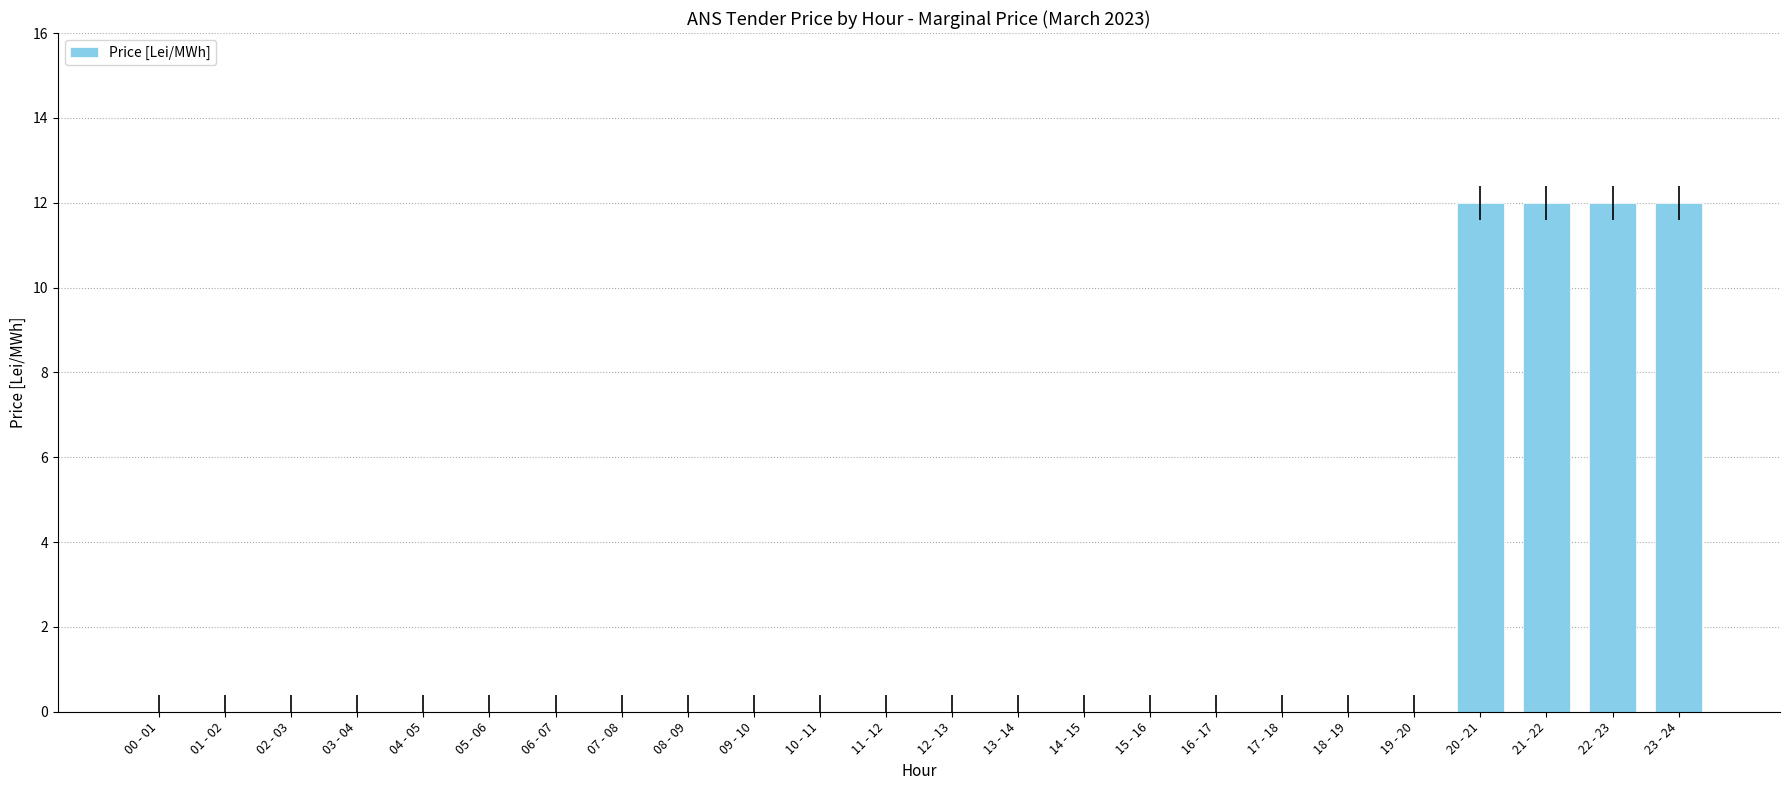

Count the number of categories in the chart.

24